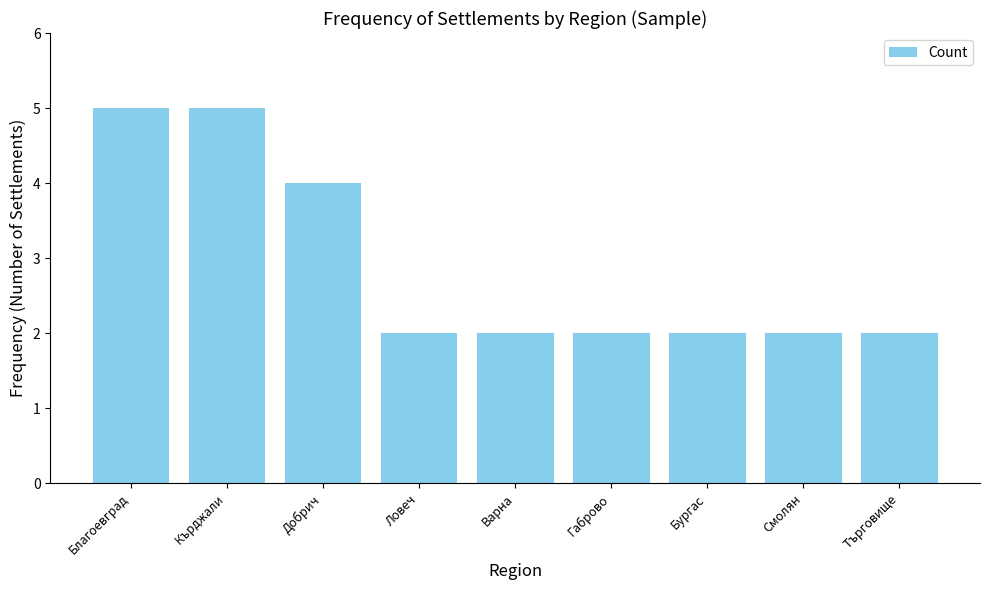

What is the value of the 9th bar from the left?

2